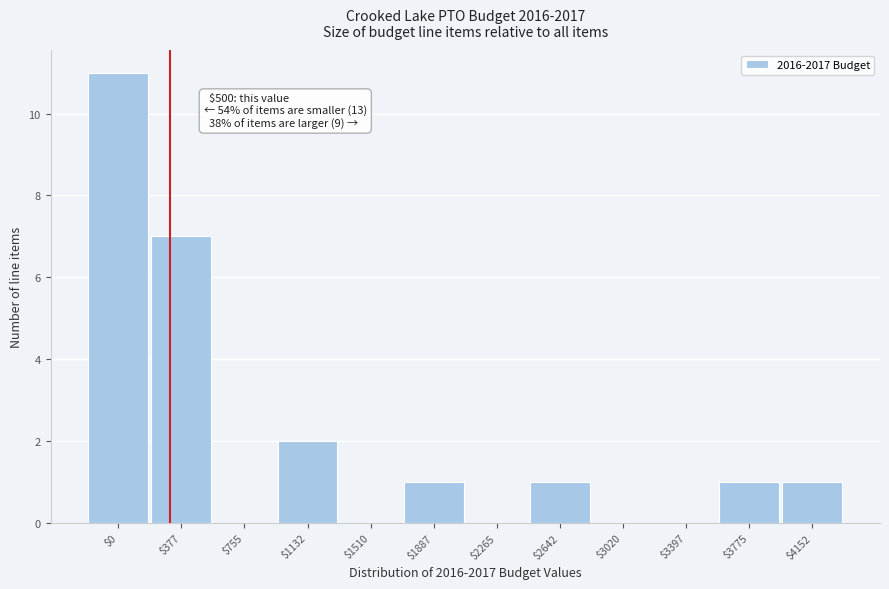

Which category has the highest value across all series?

$0